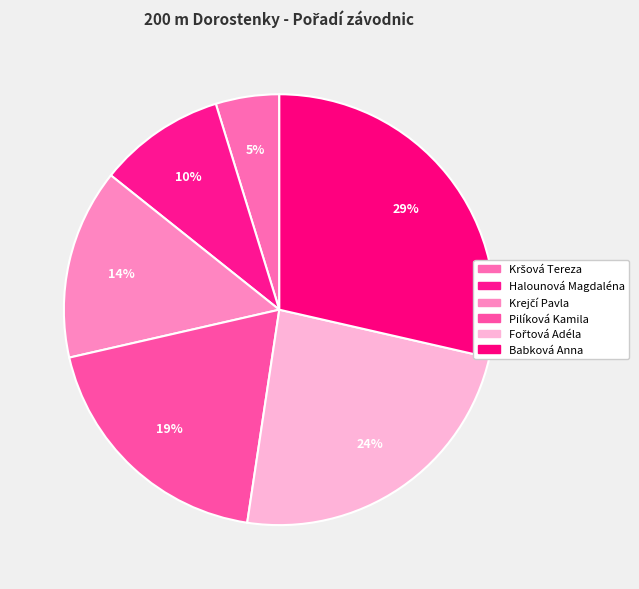

How many segments does this pie chart have?

6